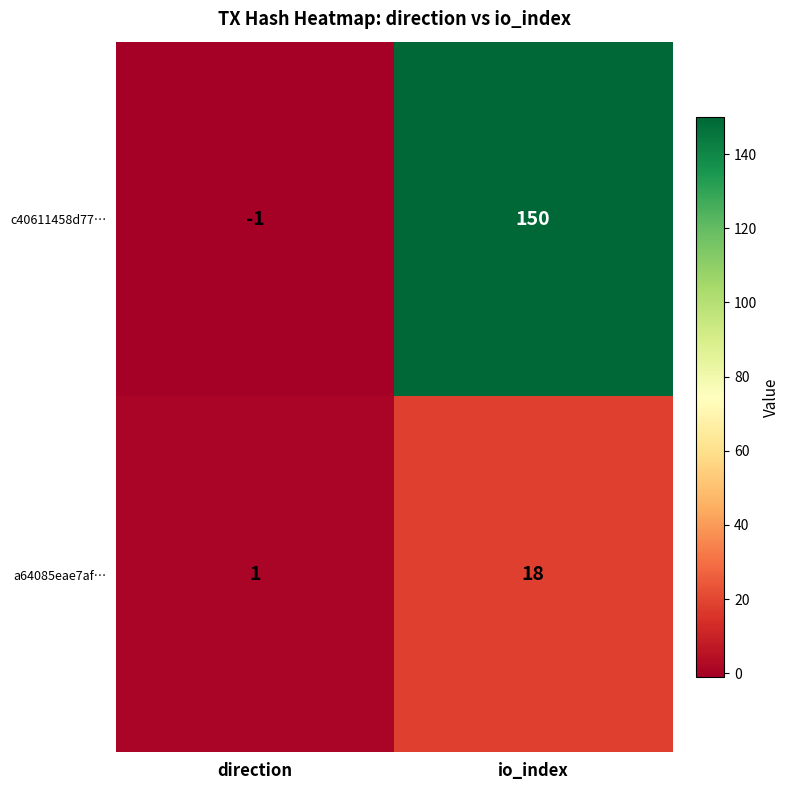

Rank the categories by a64085eae7af… value from highest to lowest.

io_index, direction